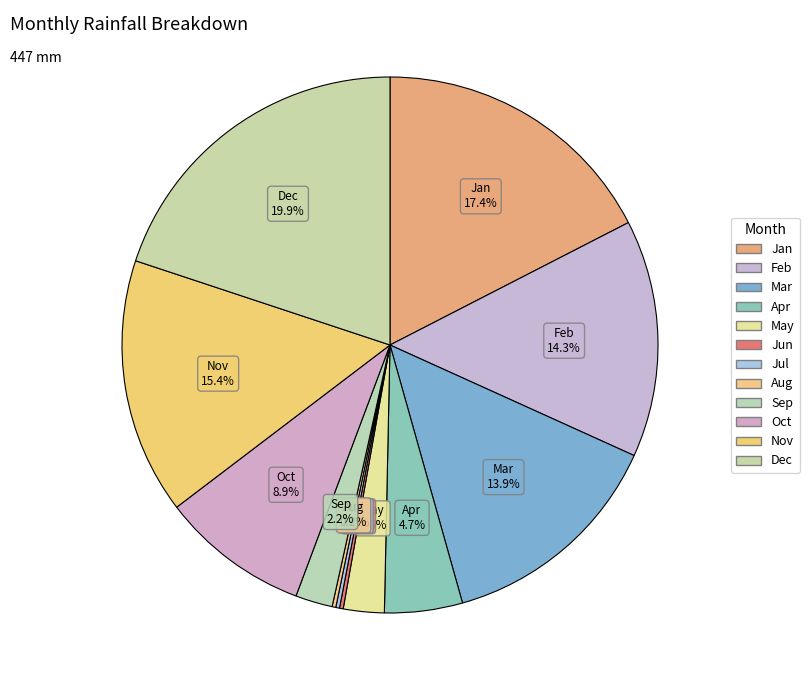

What is the smallest slice in the pie chart?

Jun